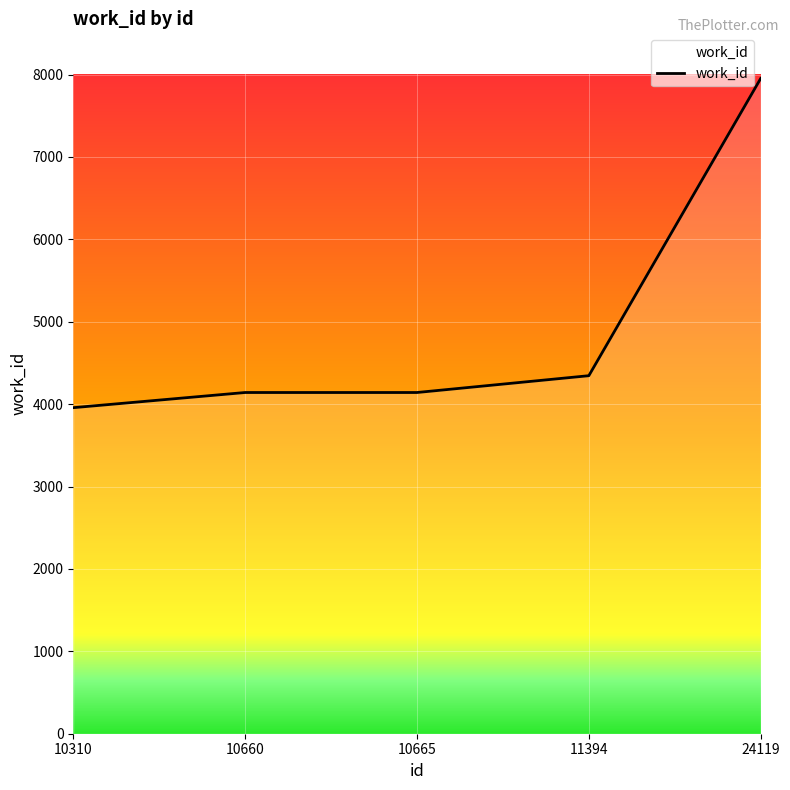

Which label corresponds to the largest value in the chart?

24119